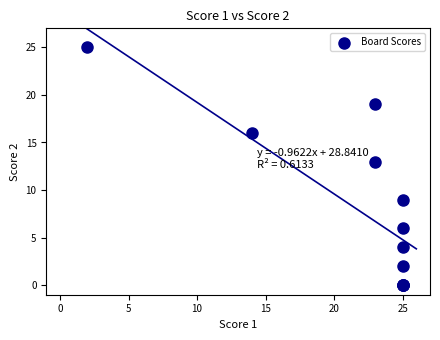

What Y value in the scatter plot is closest to 12?

13